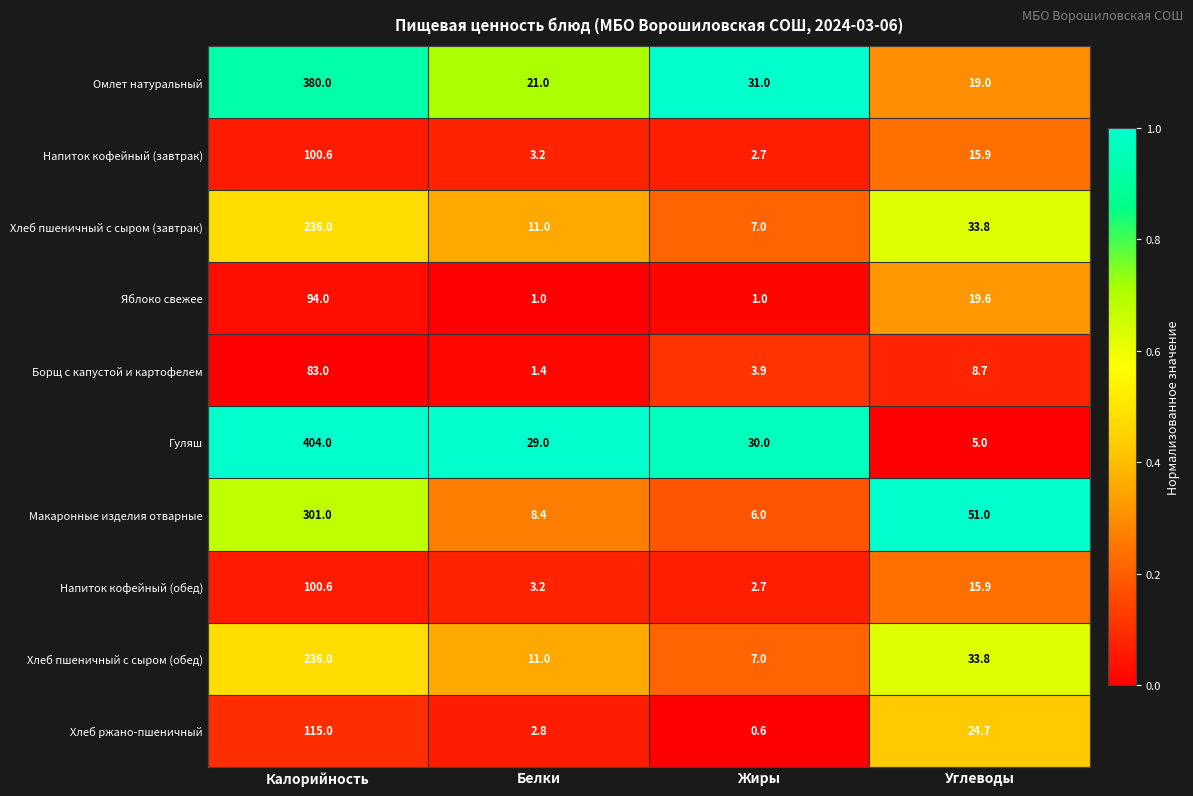

What is the sum of the Борщ с капустой и картофелем values at Белки and Жиры?

5.3